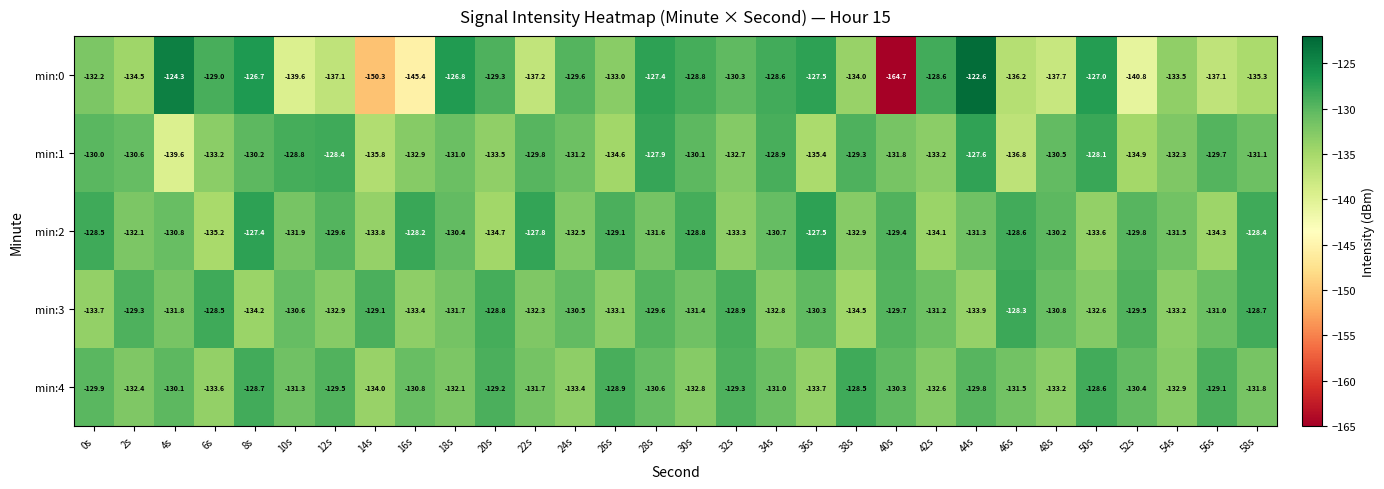

List the series in order of their peak value, lowest first.

min:4, min:3, min:1, min:2, min:0